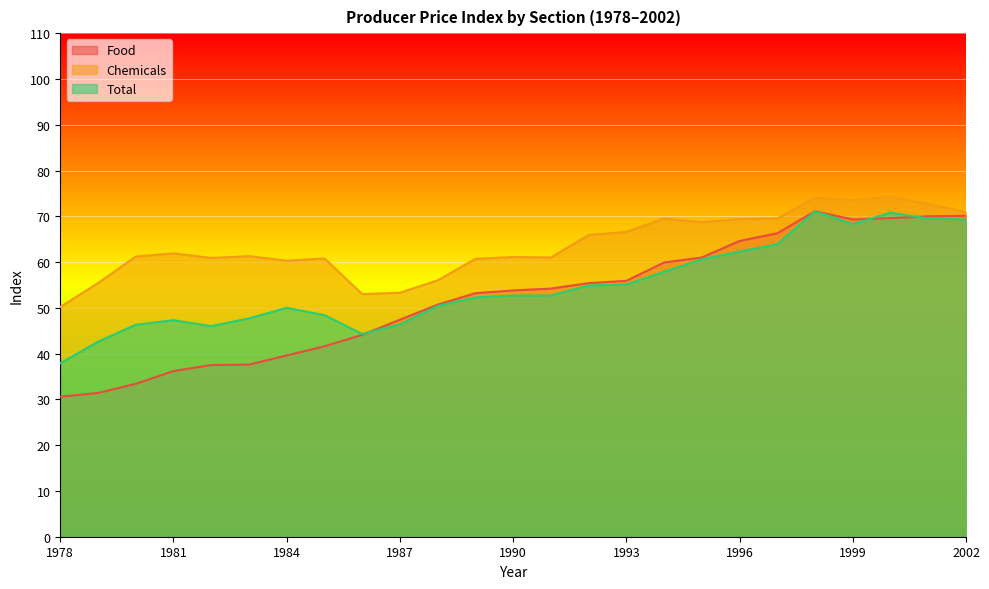

What is the spread (max minus min) of values at 1999?

5.2